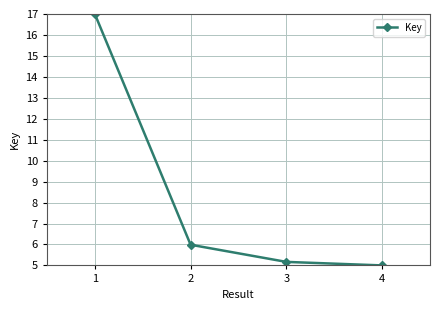

Count the number of categories in the chart.

4